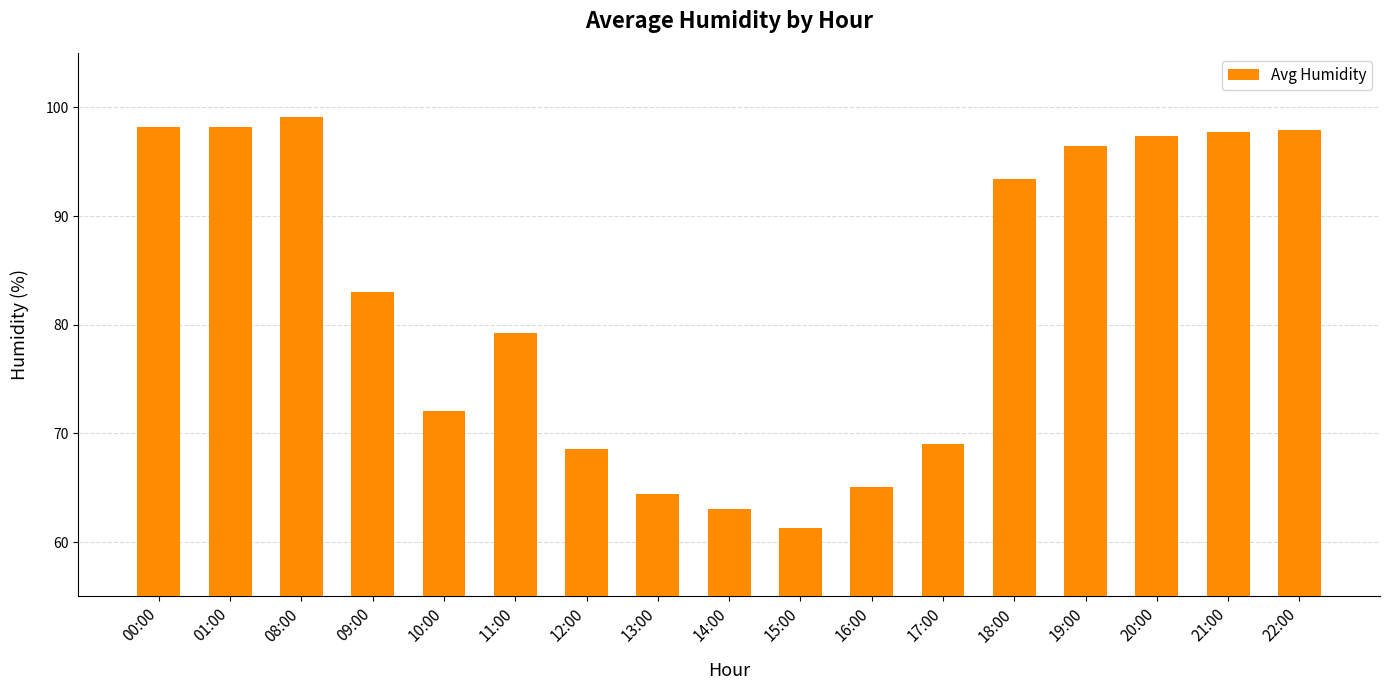

What is the approximate value at 22:00?

97.9